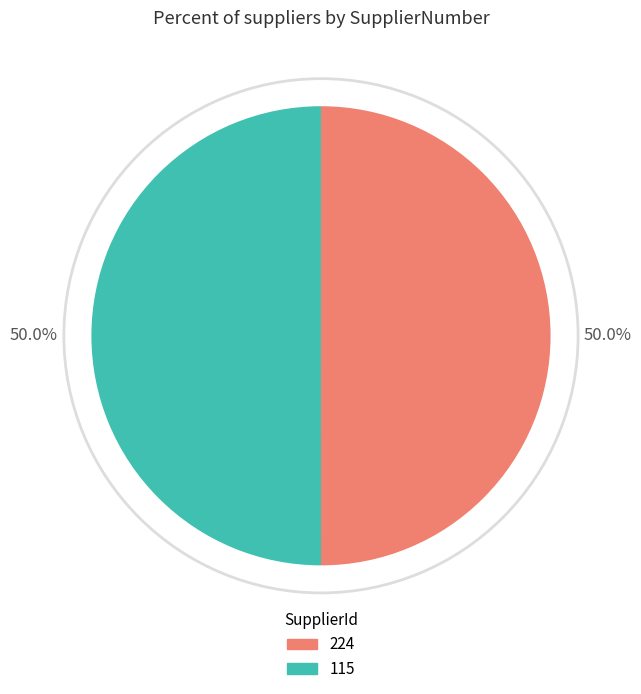

Combined, what portion of the pie is 224 and 115?

100.0%